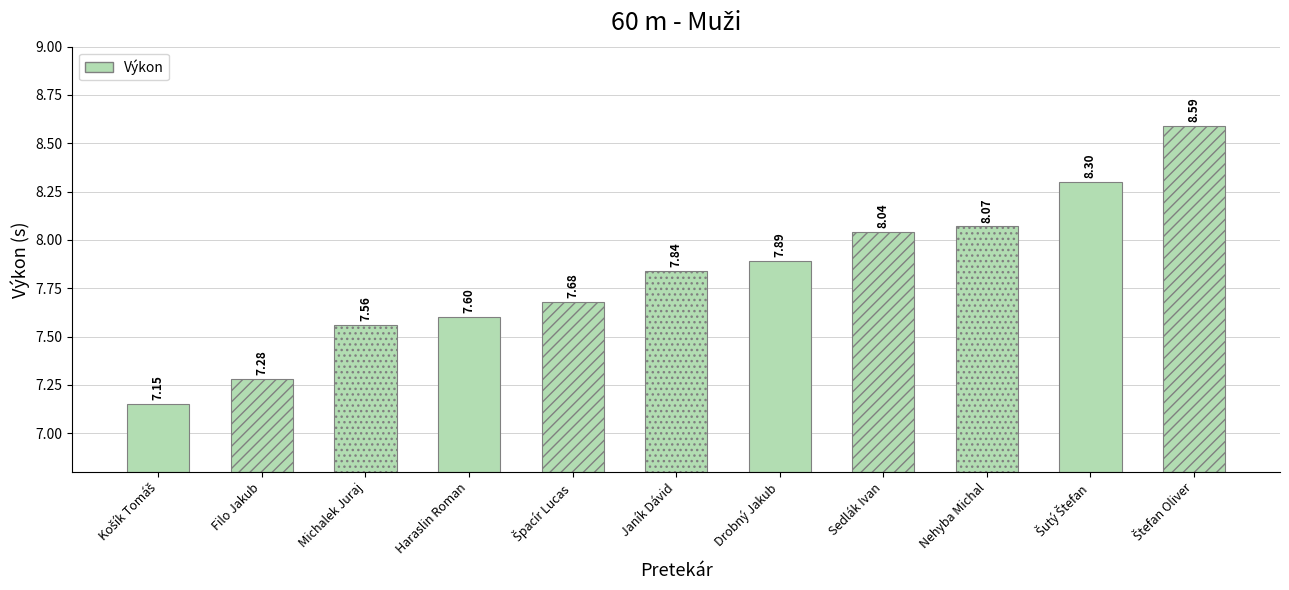

At which label is the value closest to 7?

Košík Tomáš